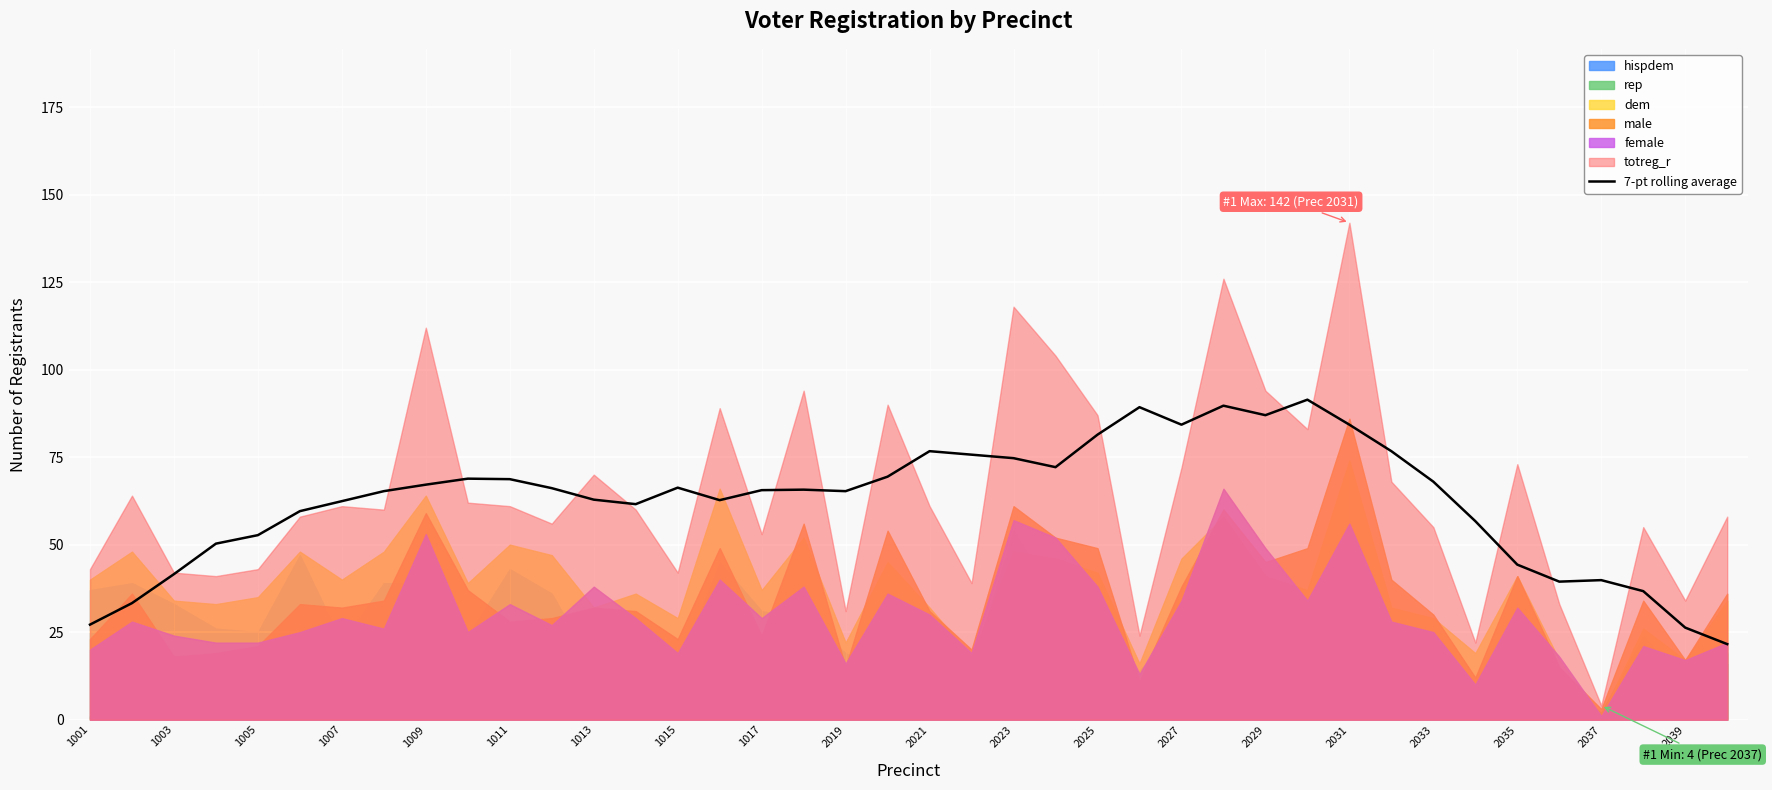

Is it true that 7-pt rolling average equals 52.7 at 1005?

True